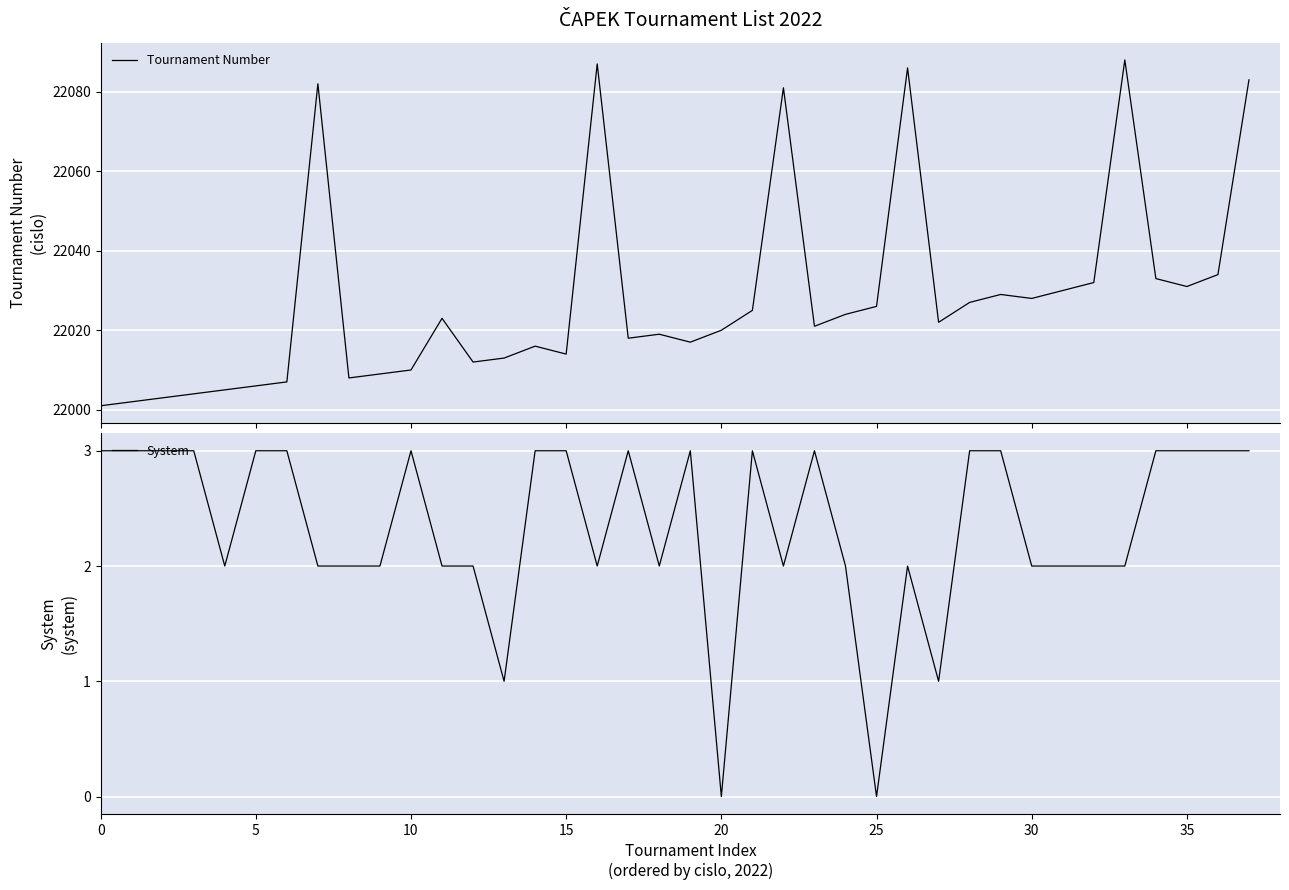

The value of Tournament Number at 22 is 5404. True or false?

False